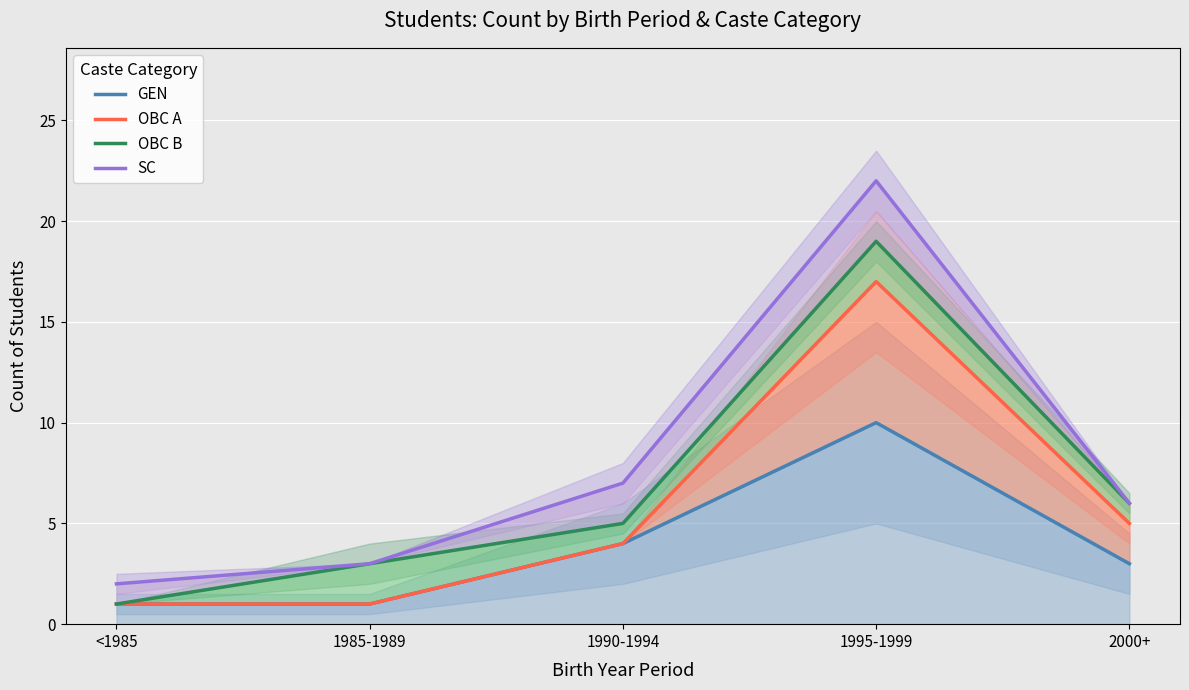

What is the average value of the OBC A series?

6